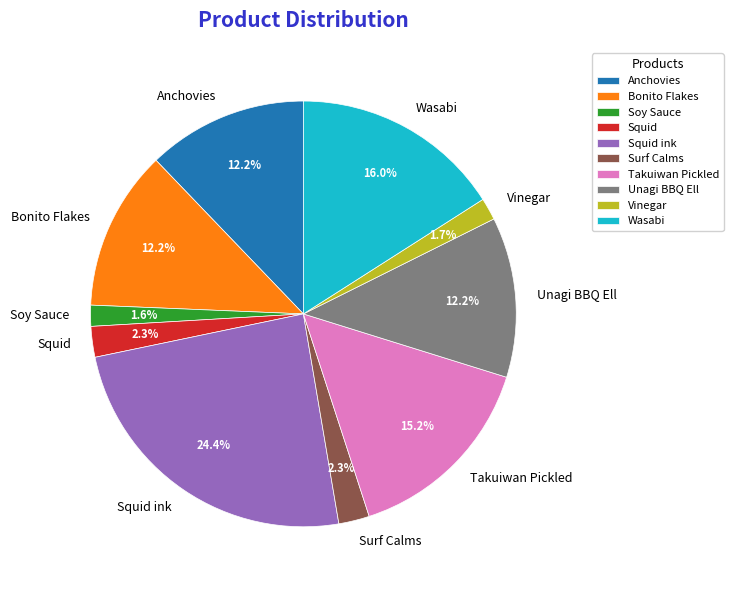

Do Wasabi and Surf Calms together represent more than half of the pie?

No